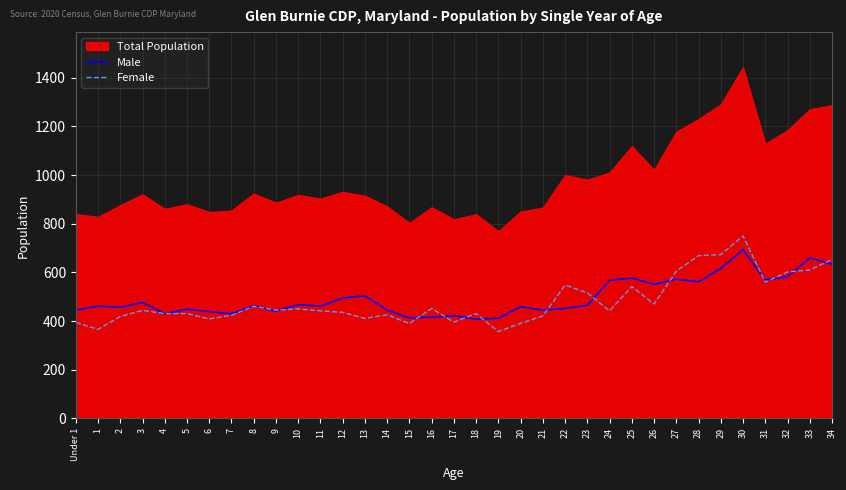

Is the value of Female at 32 greater than the value of Male at 24?

Yes